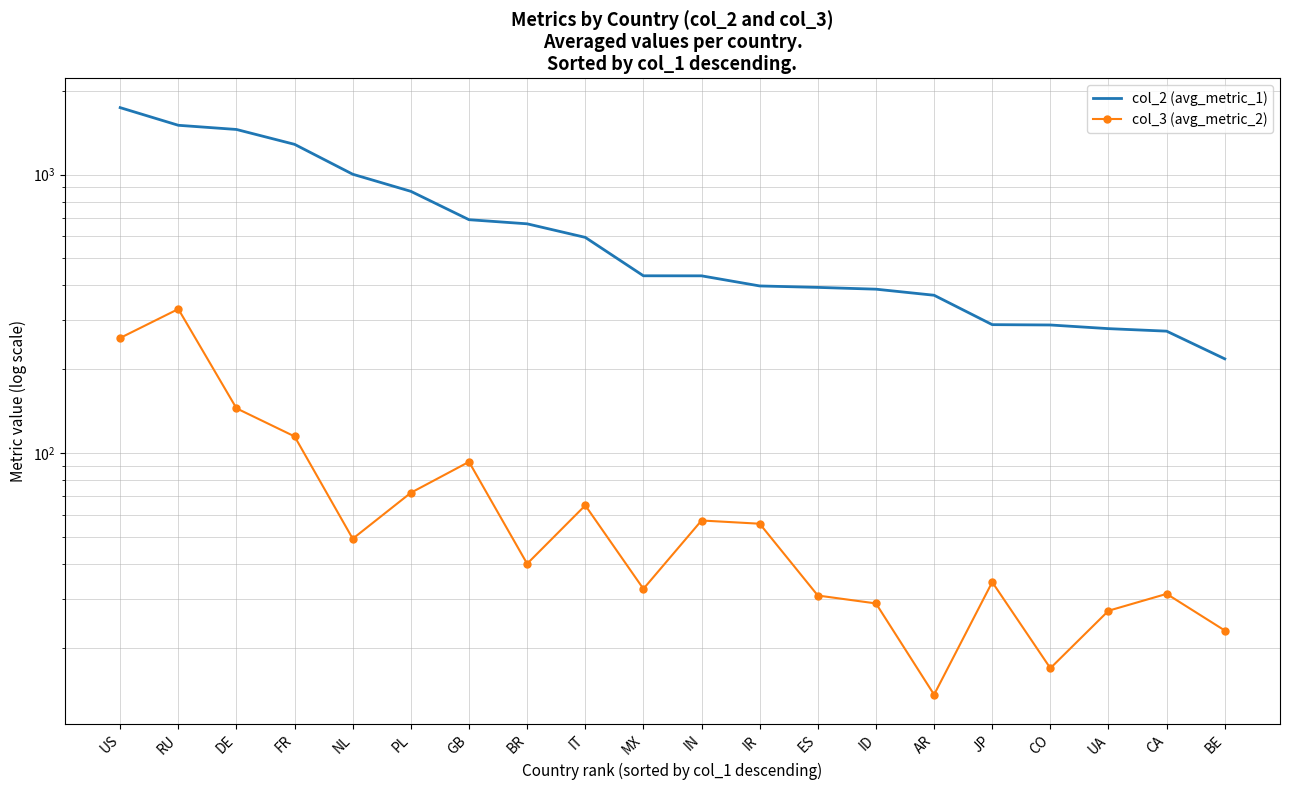

At how many categories does at least one series exceed 958?

5